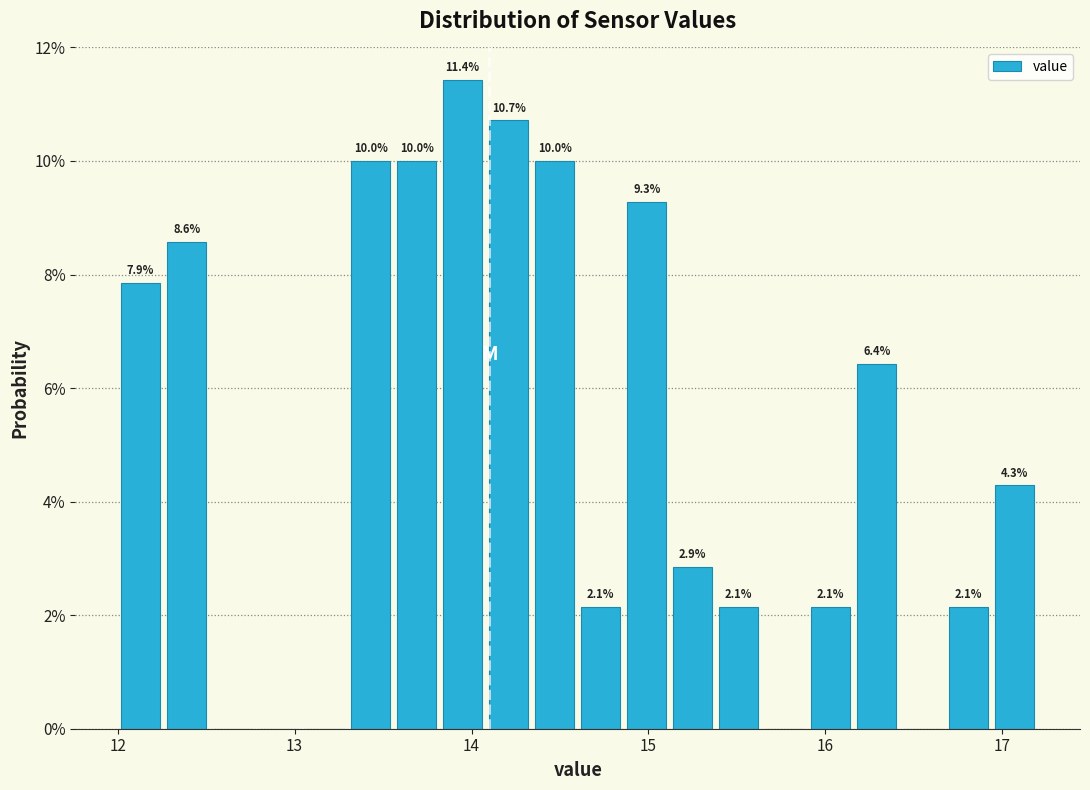

Read against the x-axis, roughly where is the centre of the tallest bar?

14.0